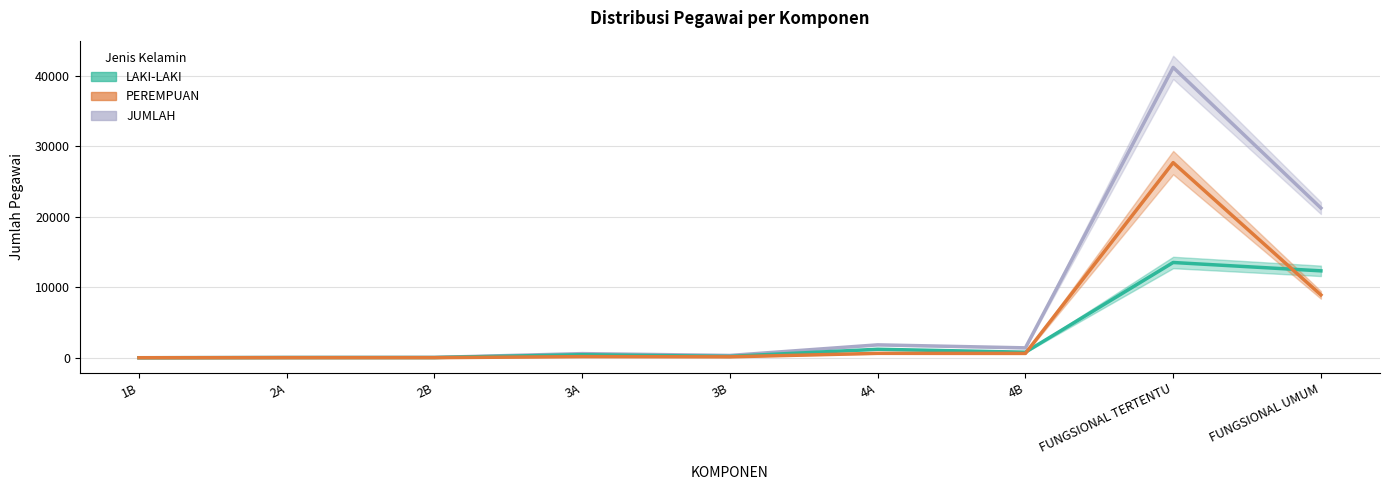

What are all the series names shown in the legend?

LAKI-LAKI, PEREMPUAN, JUMLAH